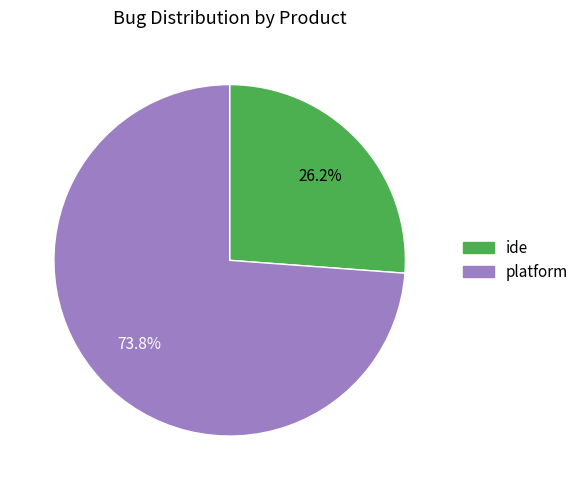

What percentage do platform and ide together represent?

100.0%